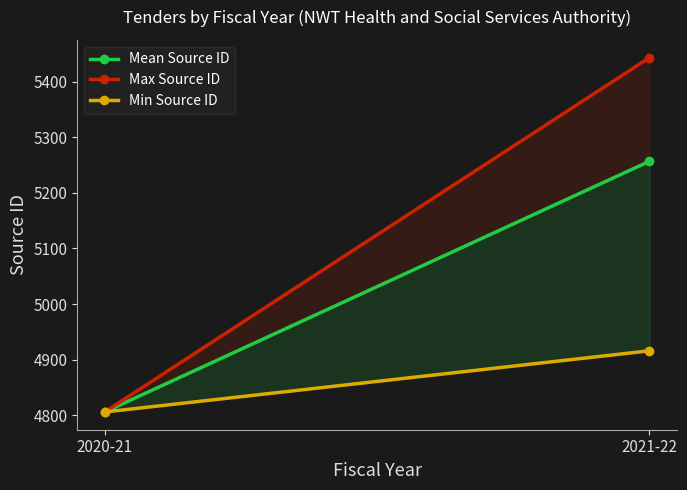

The Min Source ID series shows 4806.0 at 2020-21. True or false?

True